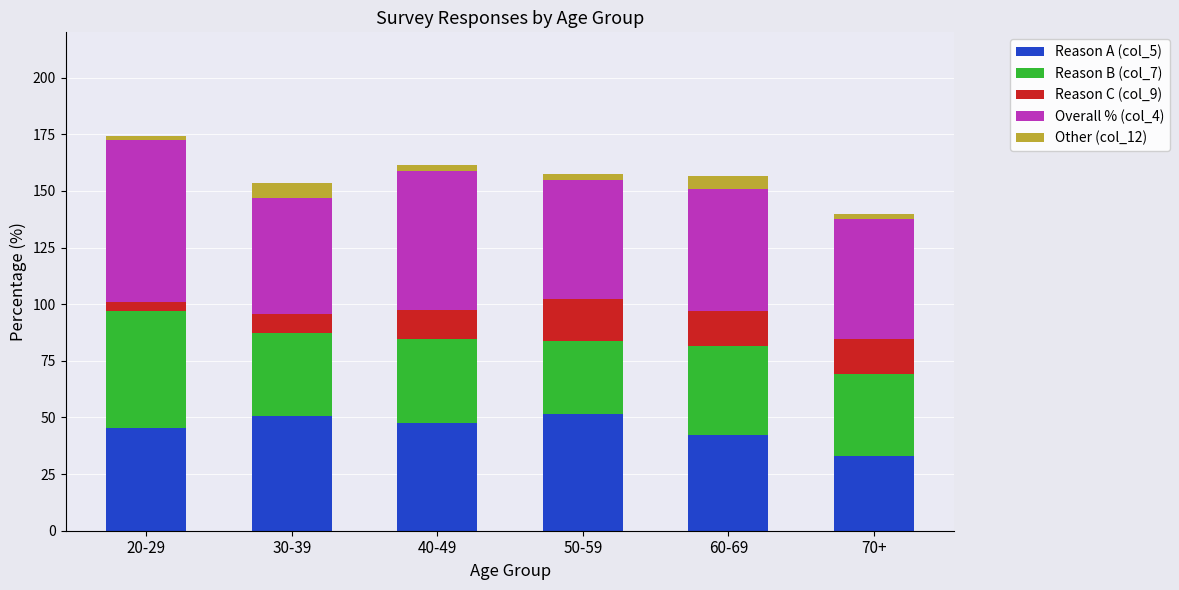

What is the highest value of the Reason A (col_5) series?

51.6